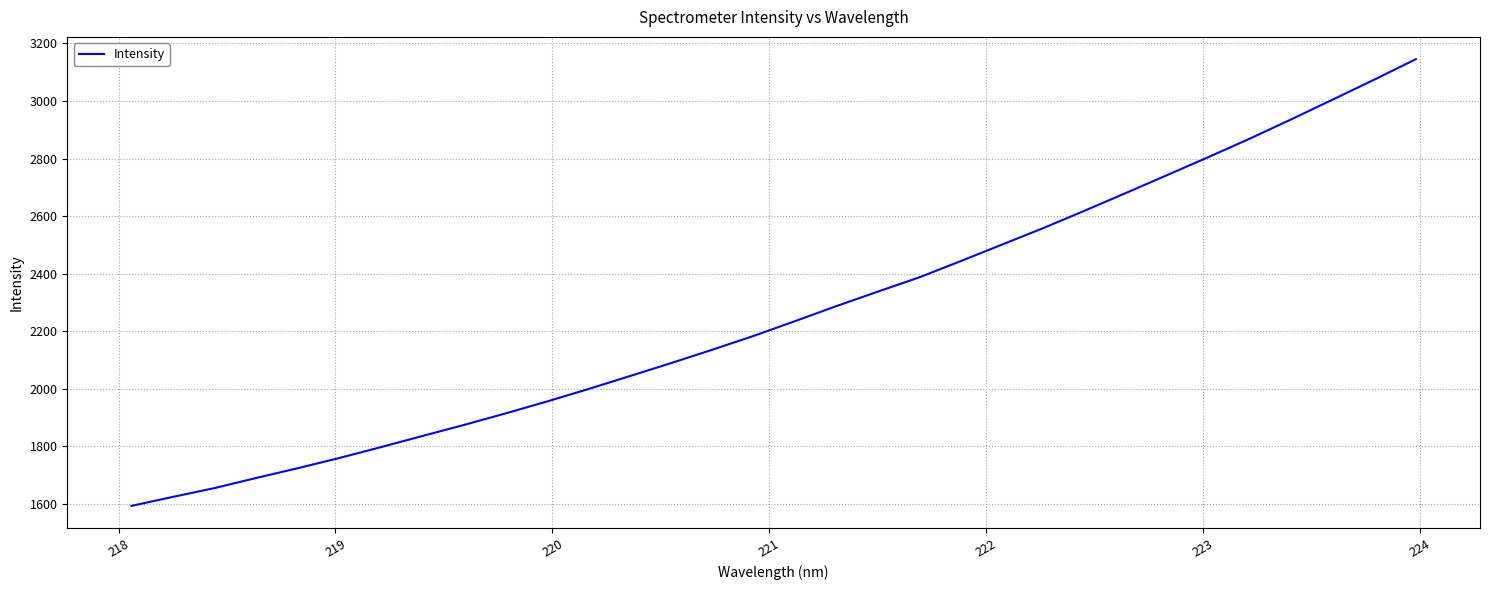

What is the difference between the maximum and minimum values?

1551.7